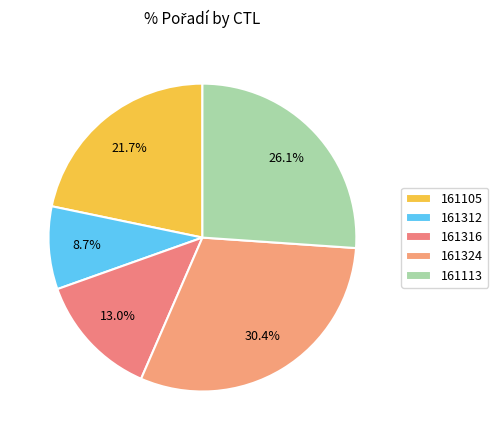

Which category has the smallest portion of the pie?

161312